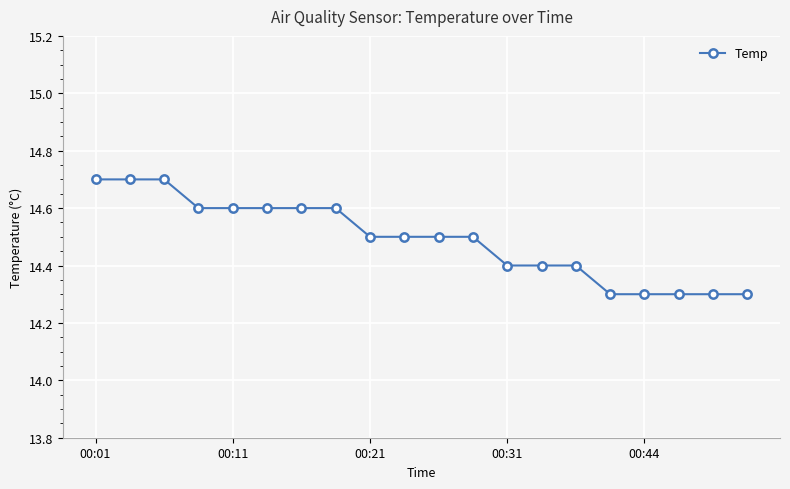

Count the values in the range 14 to 15.

20